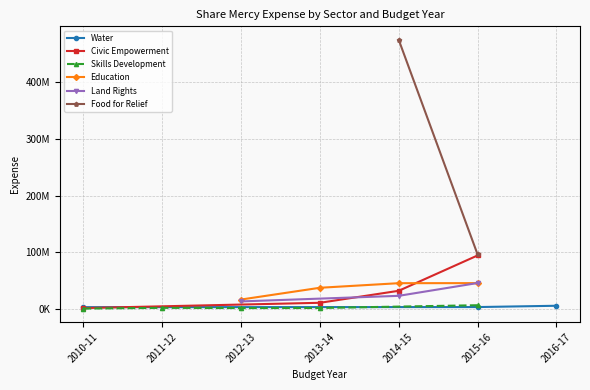

Reading left to right, what are all the values shown in this chart?

Water: 2981420	0	0	0	0	3155200	5455000
Civic Empowerment: 1355725	0	0	10693860	31882467	94239366	0
Skills Development: 476330	1774103	1398968	1535996	0	6397902	0
Education: 0	0	16446539	37221216	45319353	45414823	0
Land Rights: 0	0	13133170	0	22981985	45595057	0
Food for Relief: 0	0	0	0	475148564	96347772	0